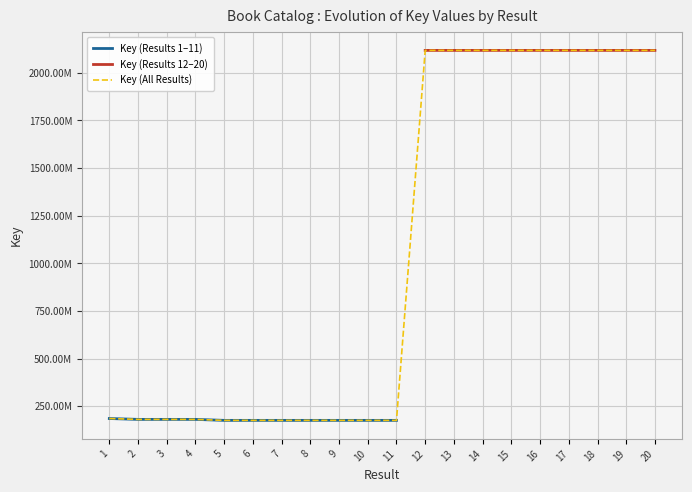

How many data points are less than 185029972?

10